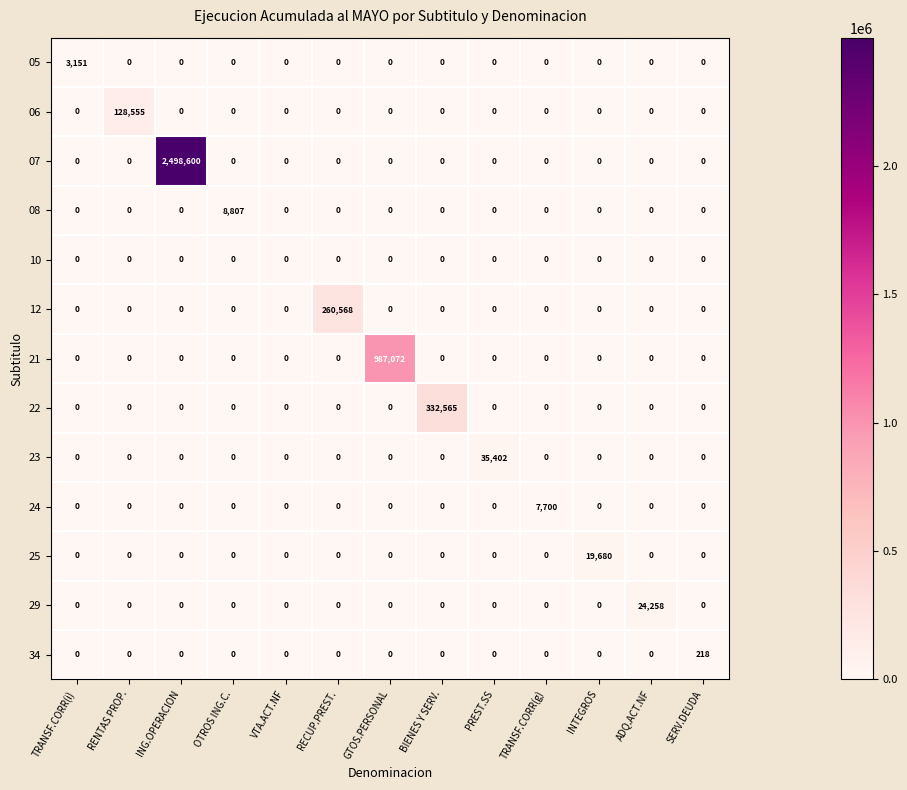

At how many categories does at least one series exceed 1871244?

1